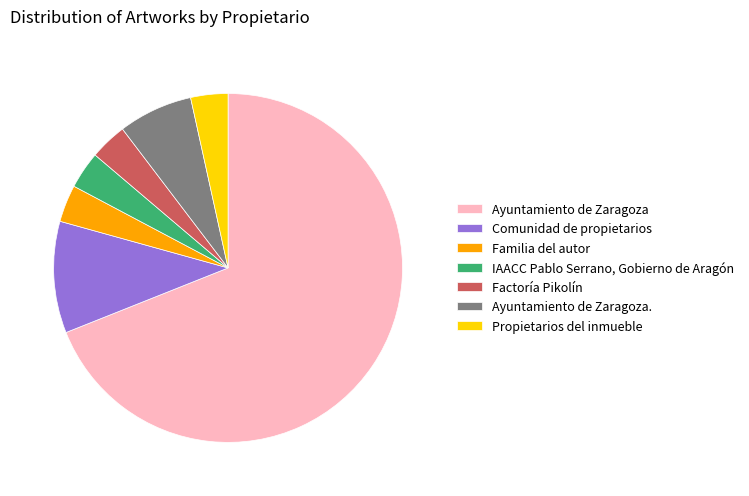

Which category has the biggest portion of the pie?

Ayuntamiento de Zaragoza